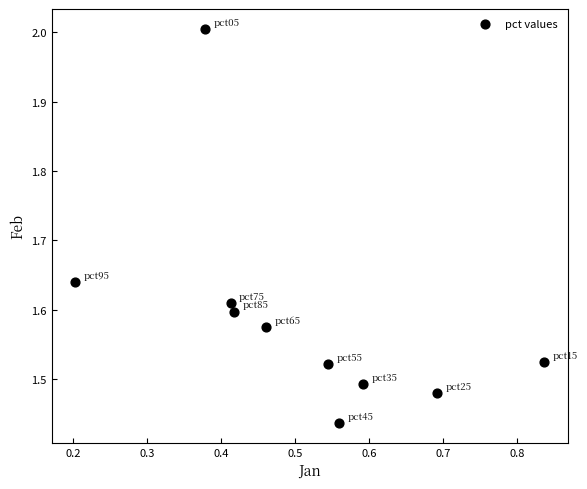

What is the range of Y values (max minus min)?

0.6